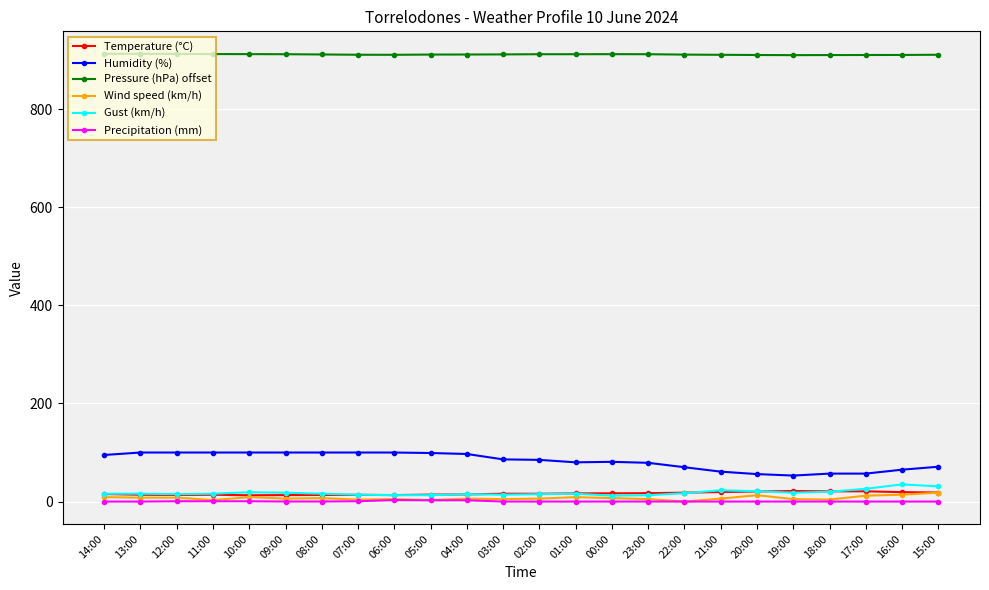

What is the average value of the Pressure (hPa) offset series?

911.9